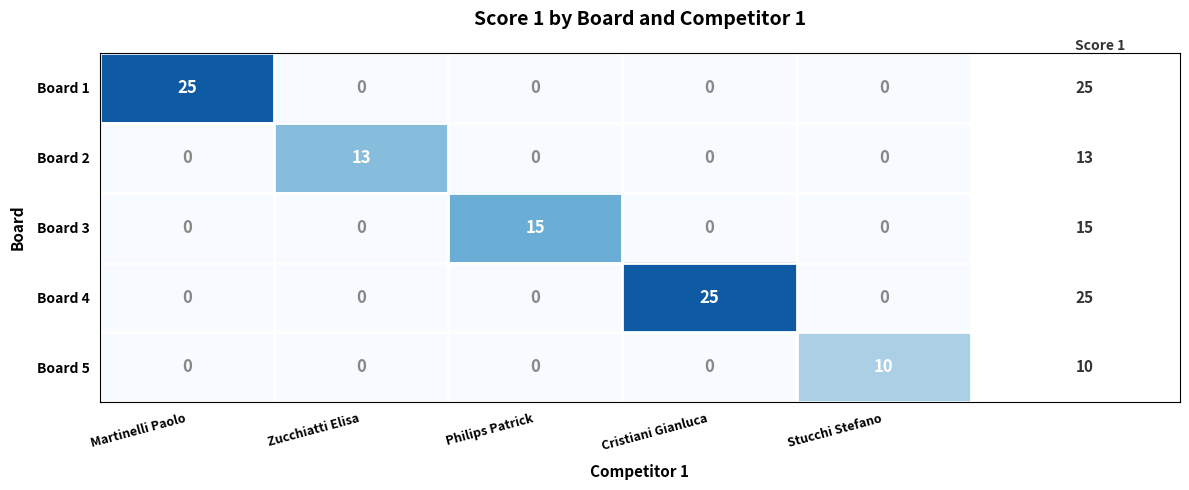

What is the total value across all series at Martinelli Paolo?

25